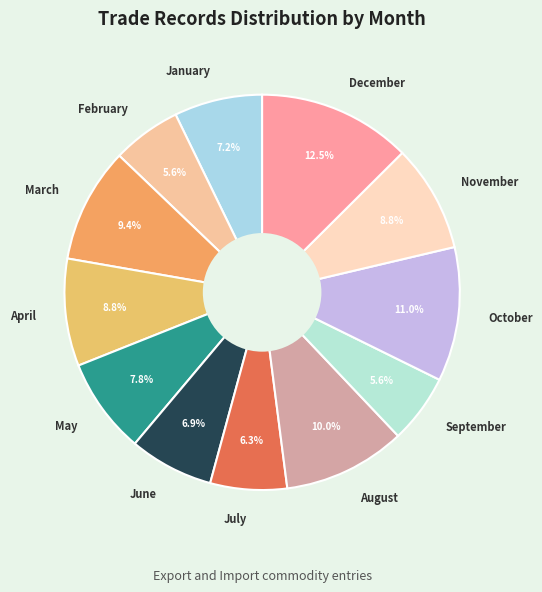

To the nearest percent, what portion does November represent?

9%